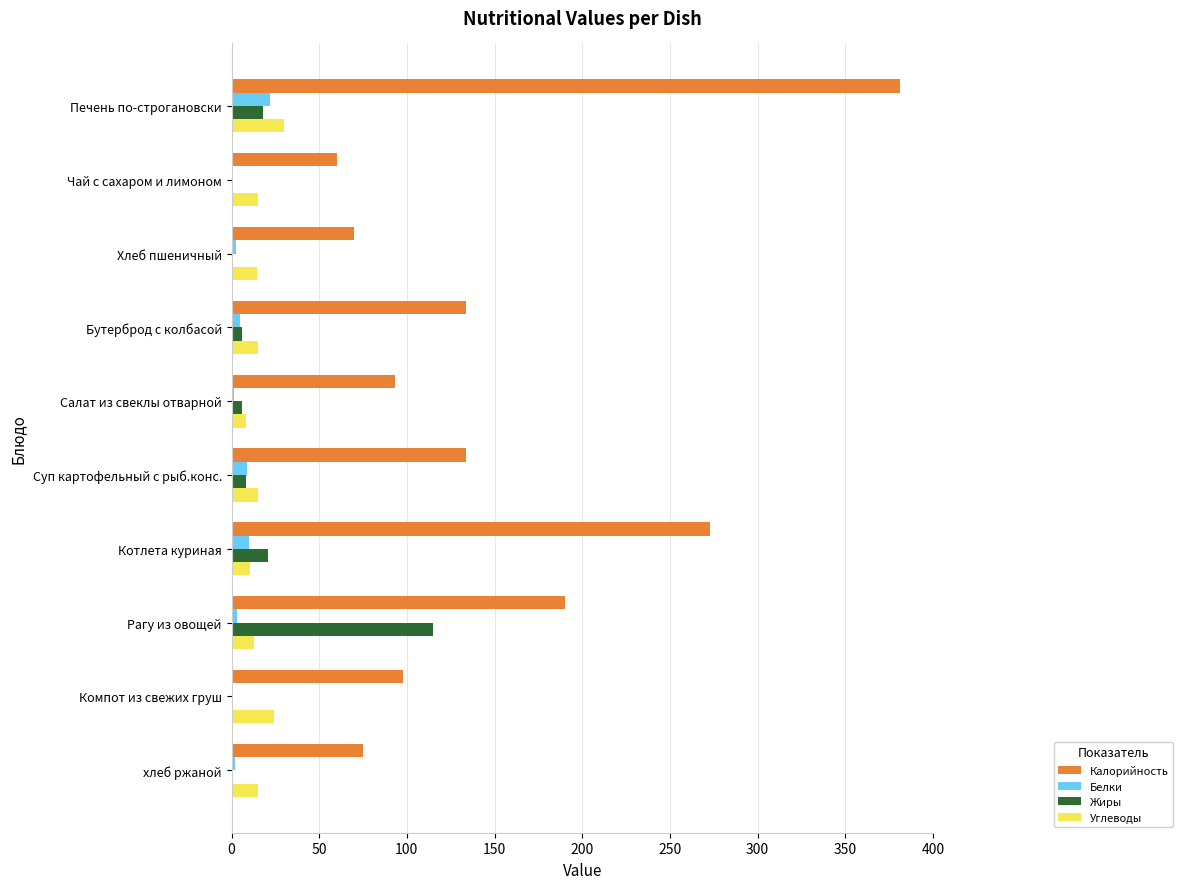

True or false: Жиры has a value of 115.0 at Рагу из овощей.

True